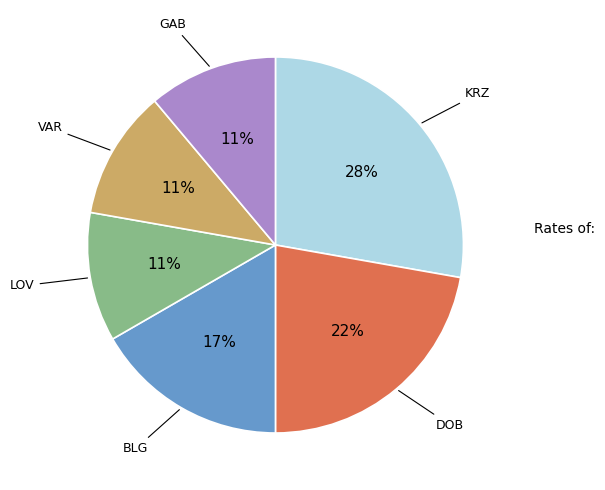

To the nearest percent, what is the difference between the largest and smallest slice percentages?

17%